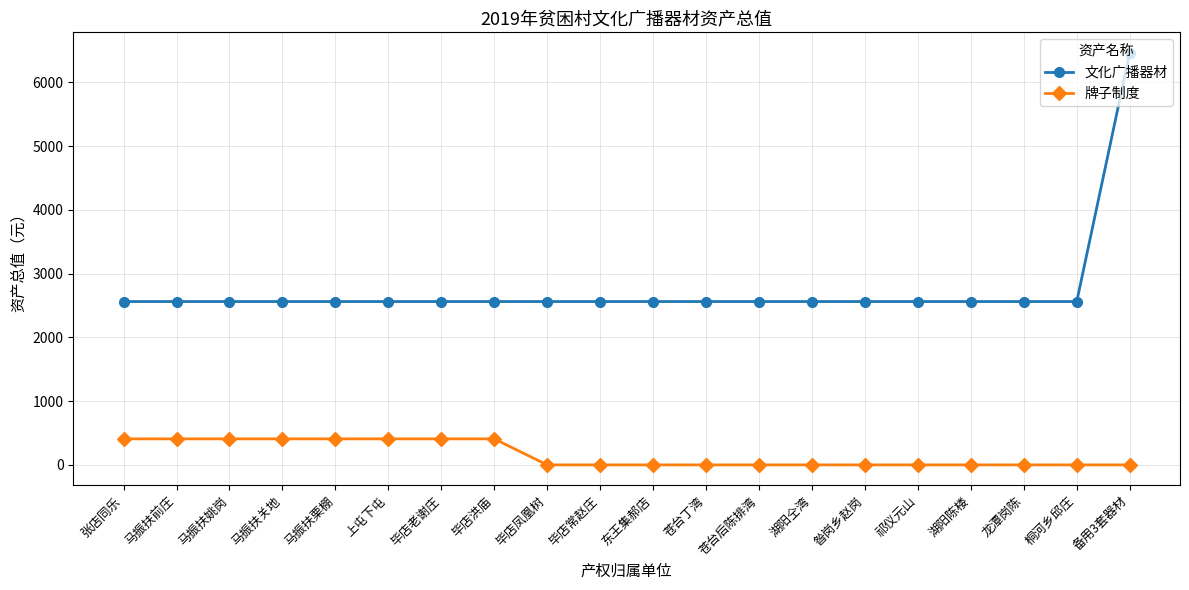

Which series has the largest range (max minus min)?

文化广播器材